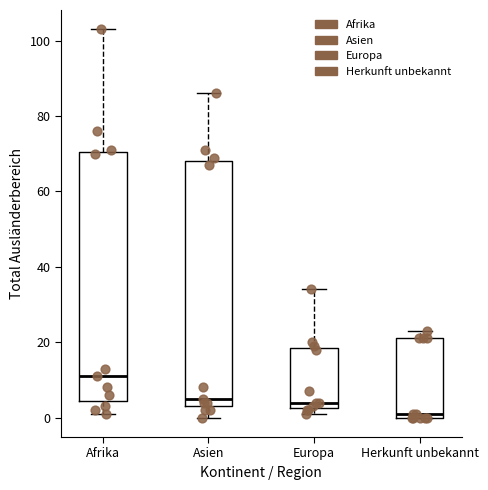

Where does the median line of the box for Asien sit on the y-axis? The values are not printed on the chart, so give them approximately, as read against the axis.

6